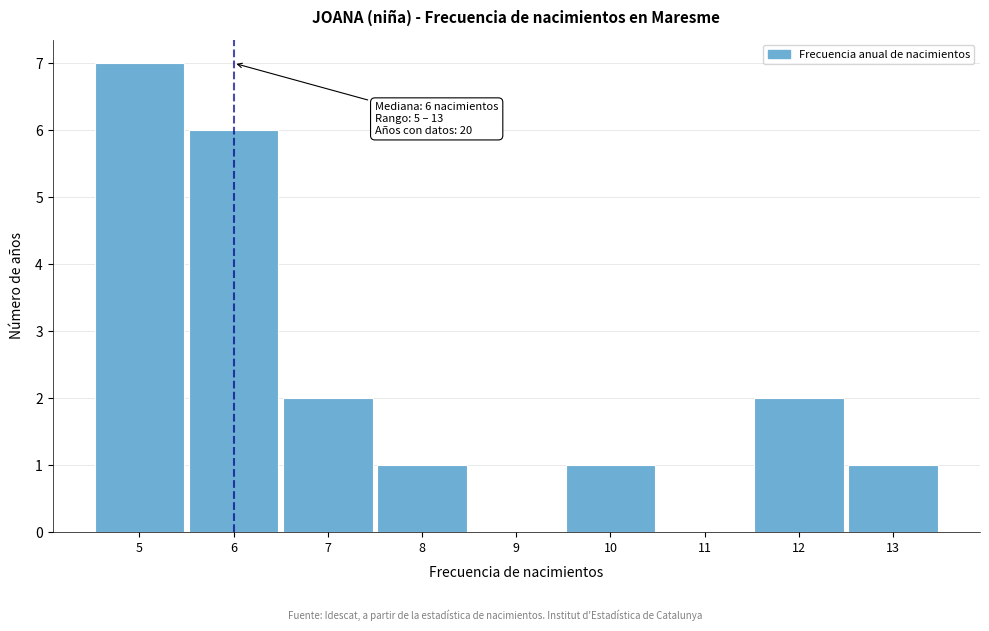

Over which range of the x-axis is the bar tallest?

4.5 to 5.5